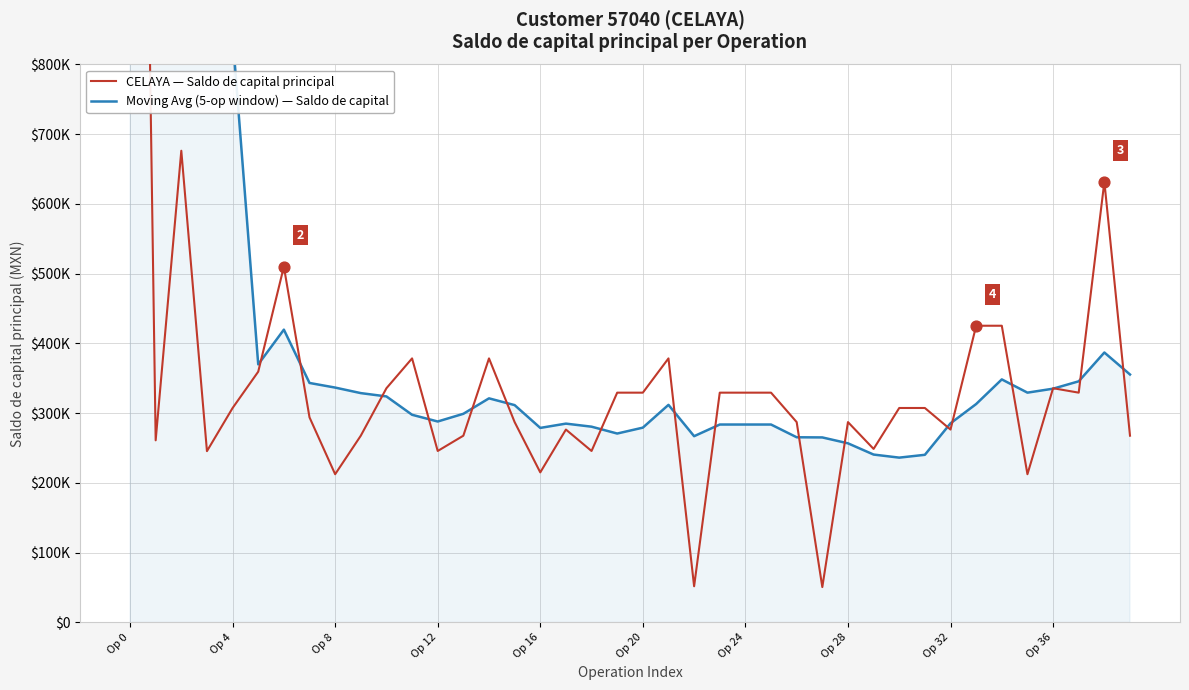

What are all the series names shown in the legend?

CELAYA — Saldo de capital principal, Moving Avg (5-op window) — Saldo de capital